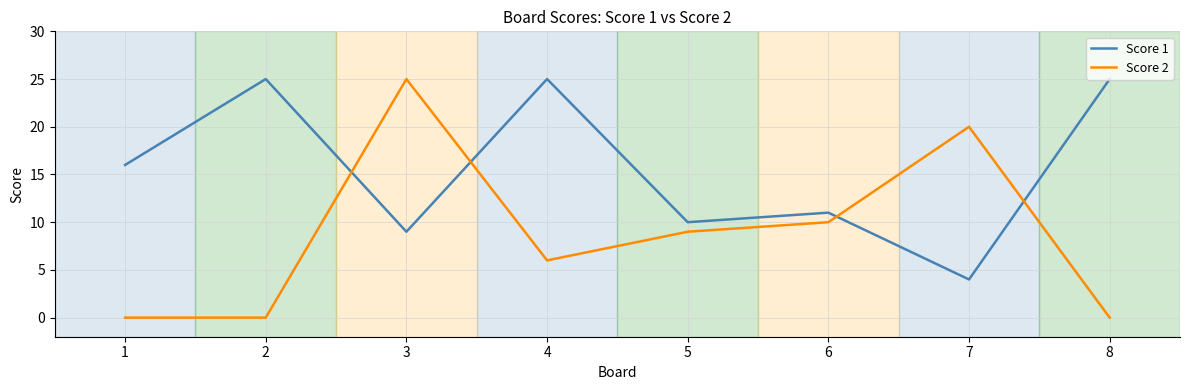

How many Score 2 values are between 0 and 20?

7